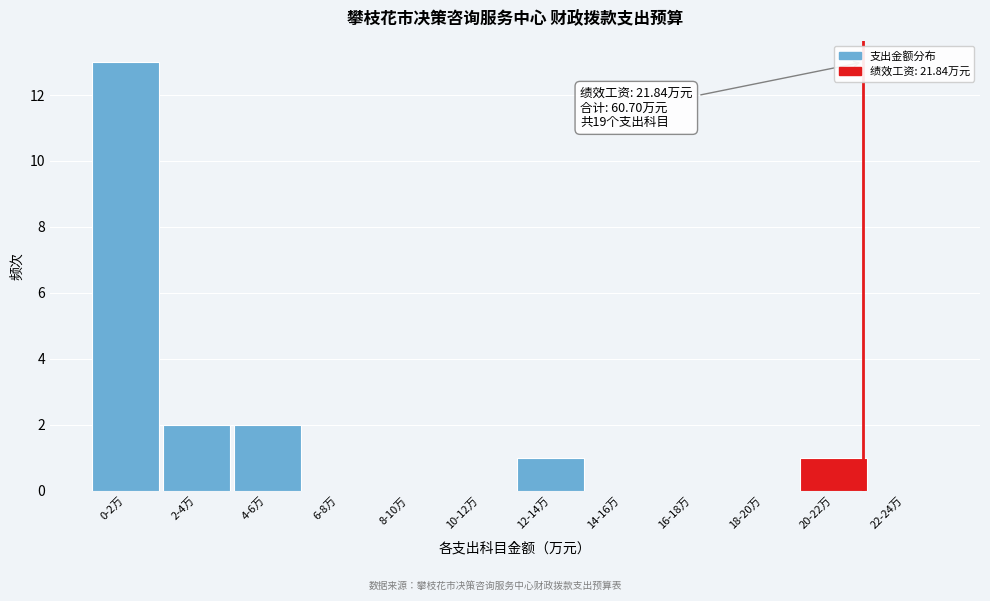

Reading left to right, extract all data points from this chart.

0-2万=13	2-4万=2	4-6万=2	6-8万=0	8-10万=0	10-12万=0	12-14万=1	14-16万=0	16-18万=0	18-20万=0	20-22万=1	22-24万=0